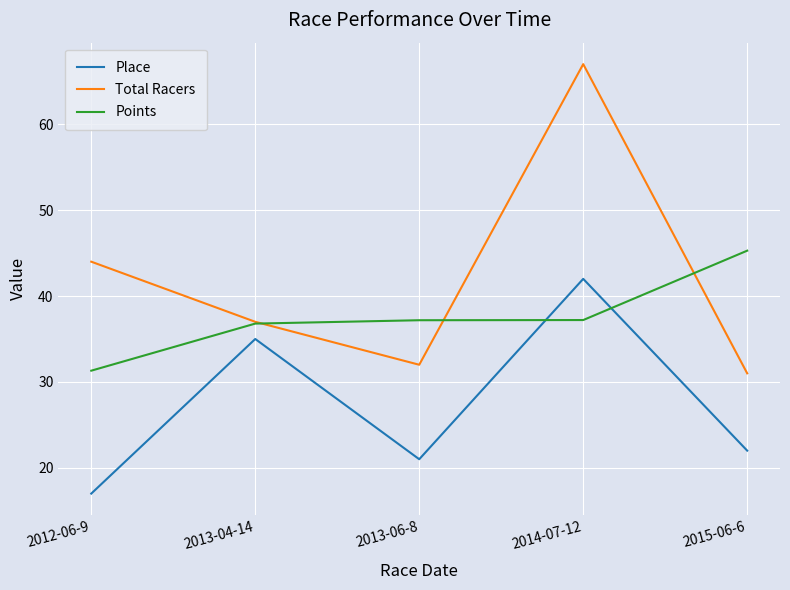

True or false: Total Racers has a value of 31.0 at 2015-06-6.

True